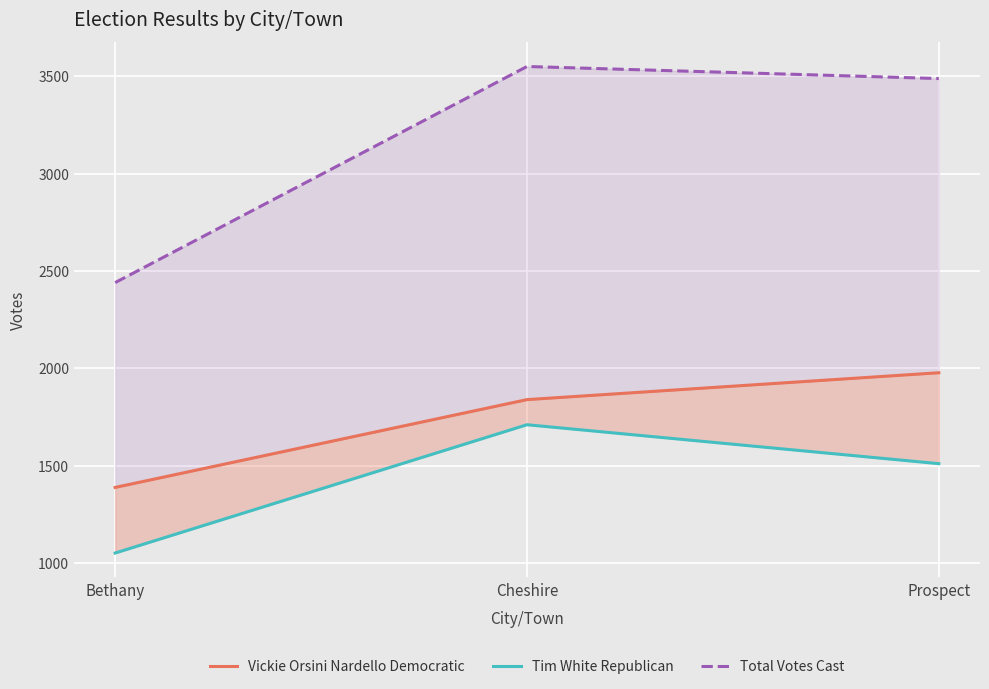

Count the number of categories in the chart.

3